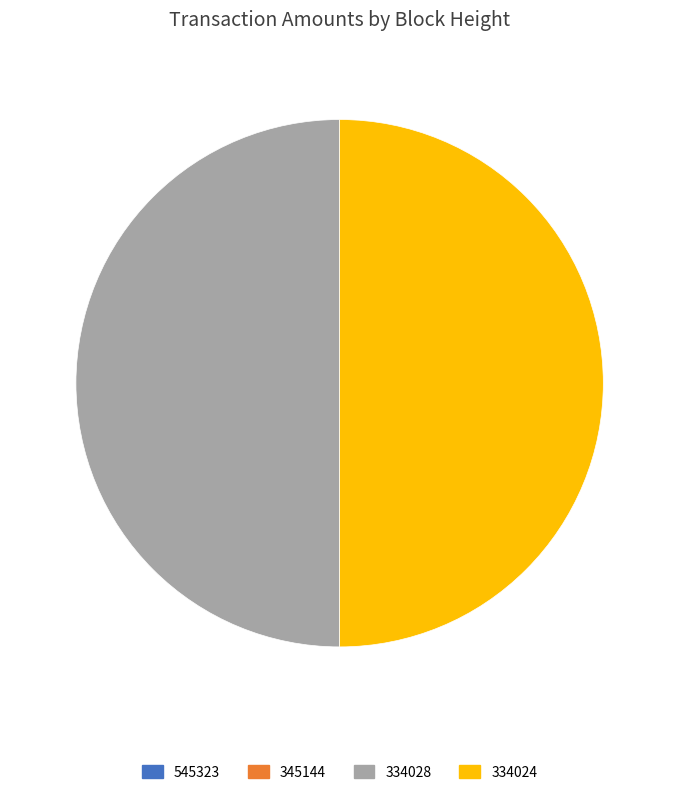

True or false: 334028 accounts for 50% of the total.

True